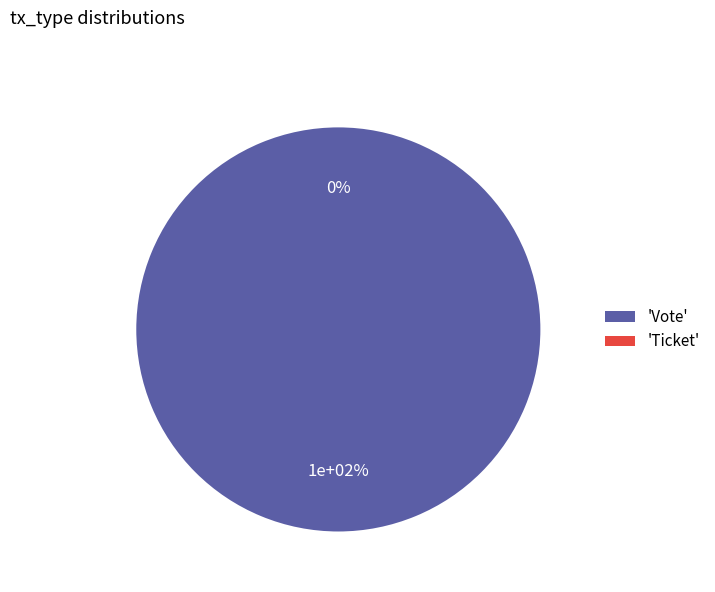

How many slices are in this pie chart?

2